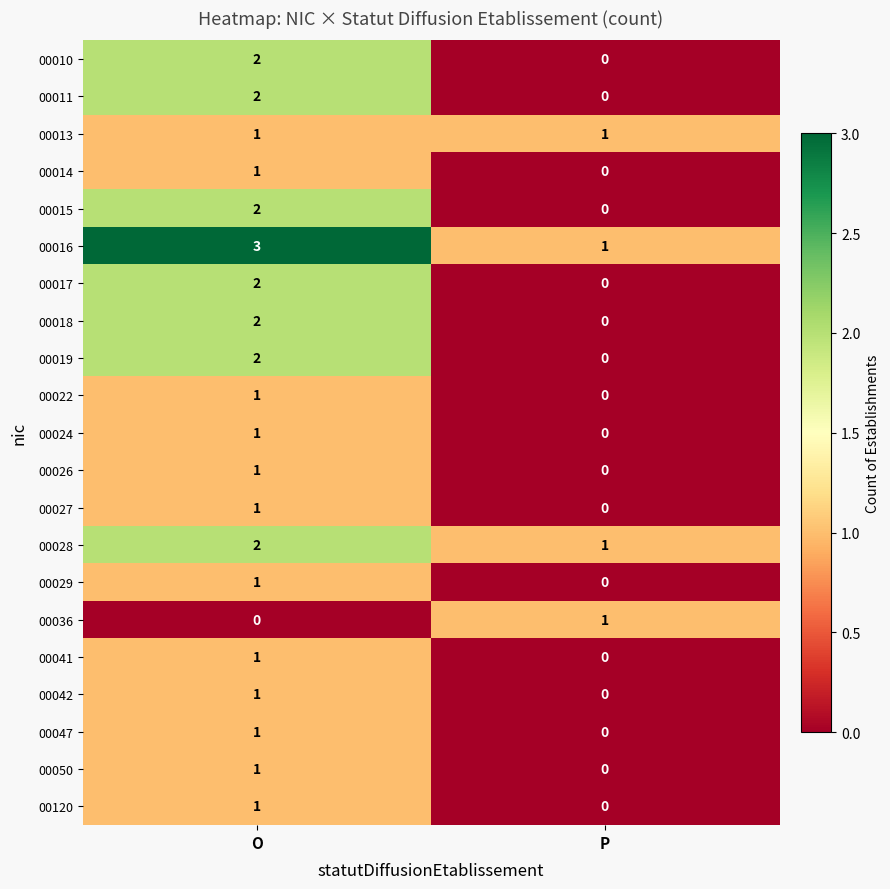

List the labels in order of 00022 value, smallest first.

P, O